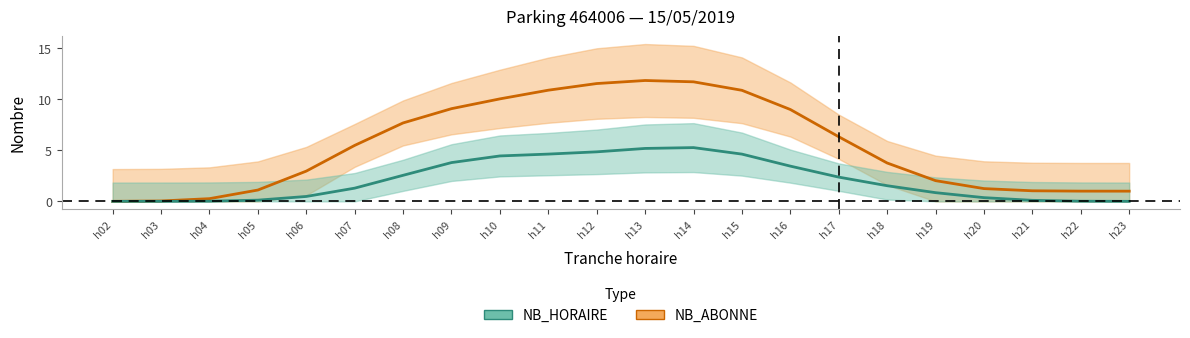

At how many categories does at least one series exceed 0?

22